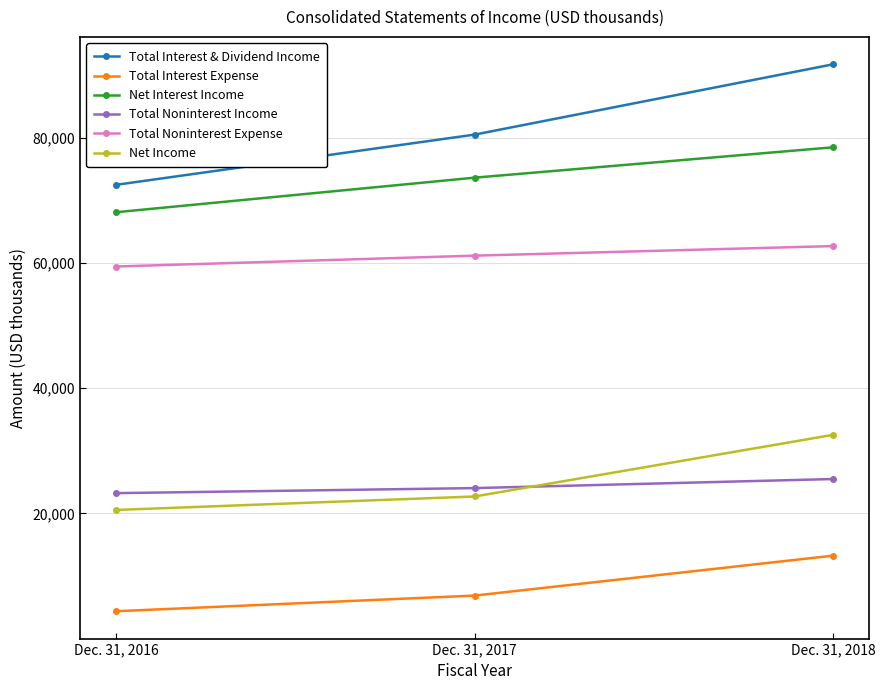

List the labels in order of Net Income value, largest first.

Dec. 31, 2018, Dec. 31, 2017, Dec. 31, 2016